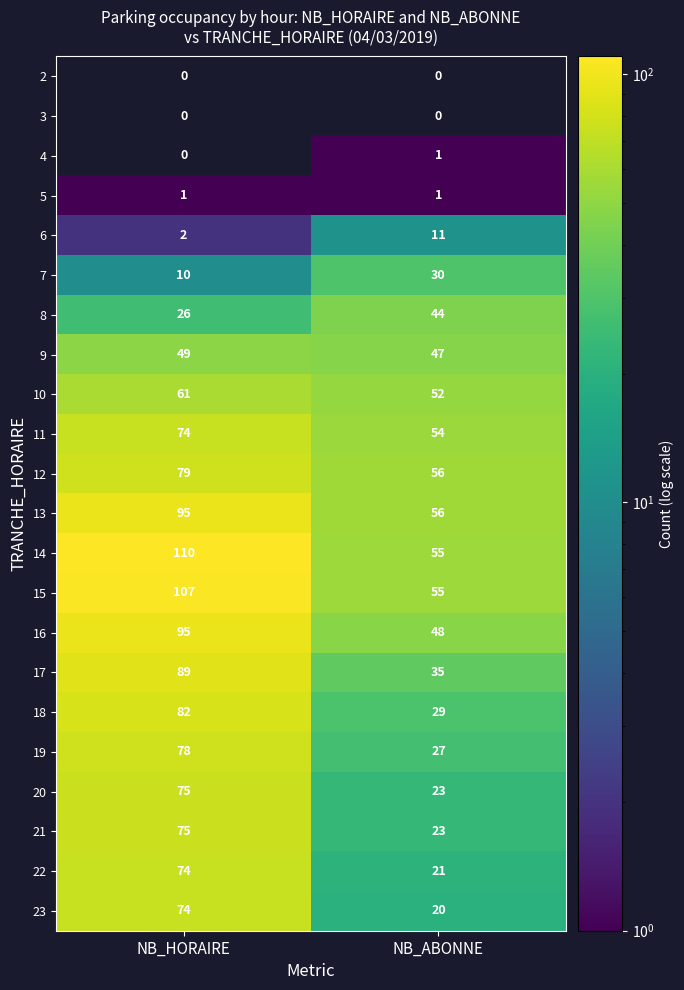

How many distinct data groups are displayed?

22